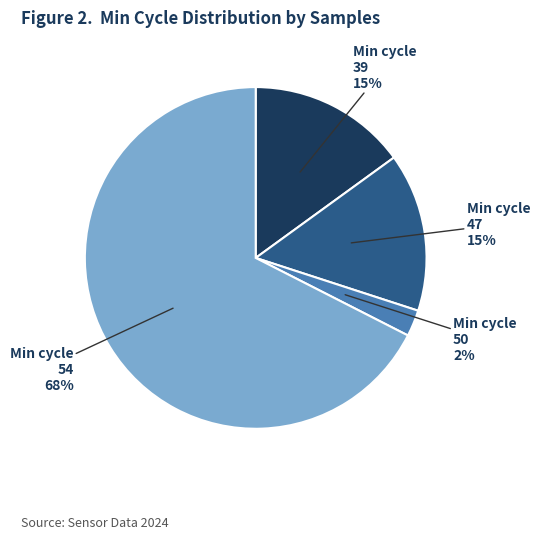

Does any single category account for the majority?

Yes